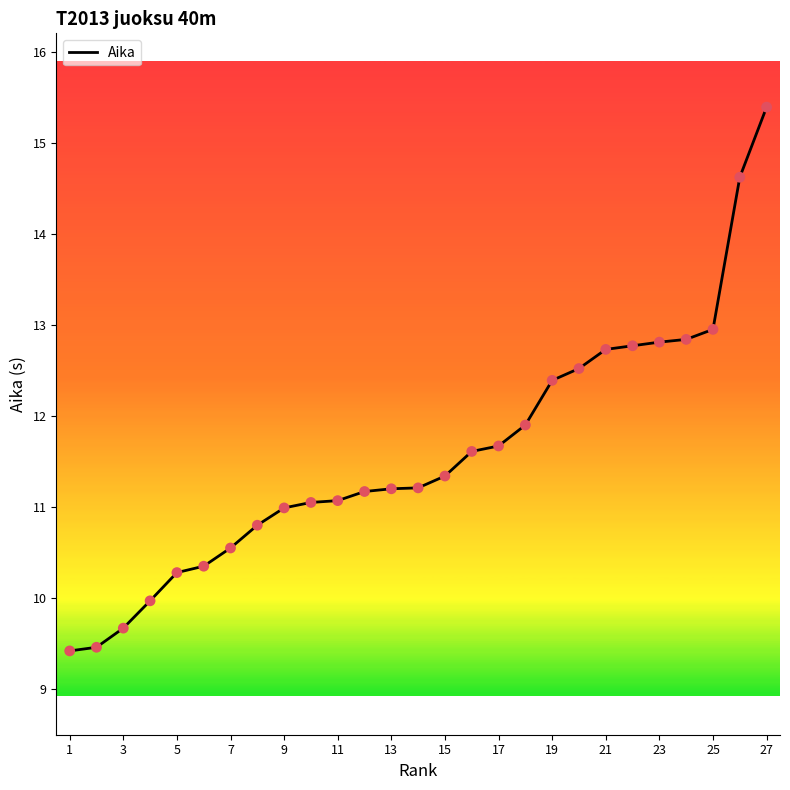

What is the difference between the maximum and minimum values?

6.0